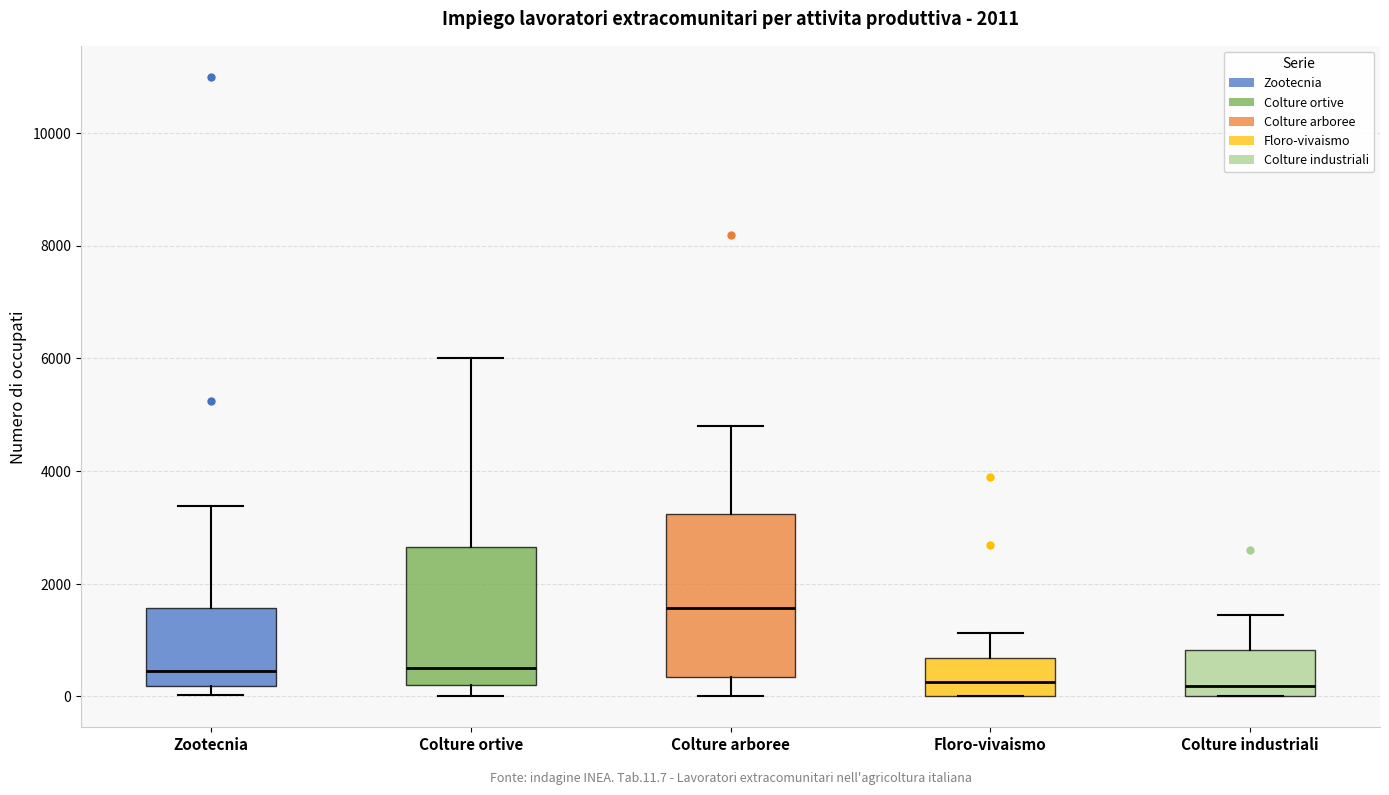

Reading left to right, transcribe this box plot: for each box, give where its median line is, the range the box spans, and where its two whiskers end, as read against the y-axis. The values are not printed on the chart, so give them approximately, as read against the axis.

Zootecnia: median 400, box 200 to 1600, whiskers 0 to 3400
Colture ortive: median 600, box 200 to 2600, whiskers 0 to 6000
Colture arboree: median 1600, box 400 to 3200, whiskers 0 to 4800
Floro-vivaismo: median 200, box 0 to 600, whiskers 0 to 1200
Colture industriali: median 200, box 0 to 800, whiskers 0 to 1400